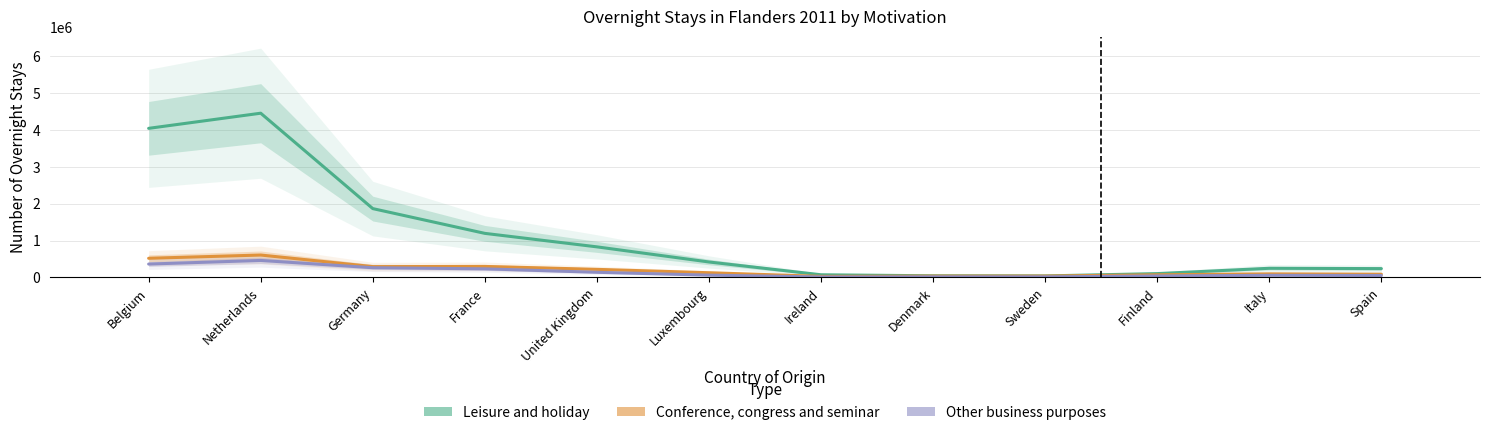

Which label corresponds to the smallest value in the chart?

Ireland